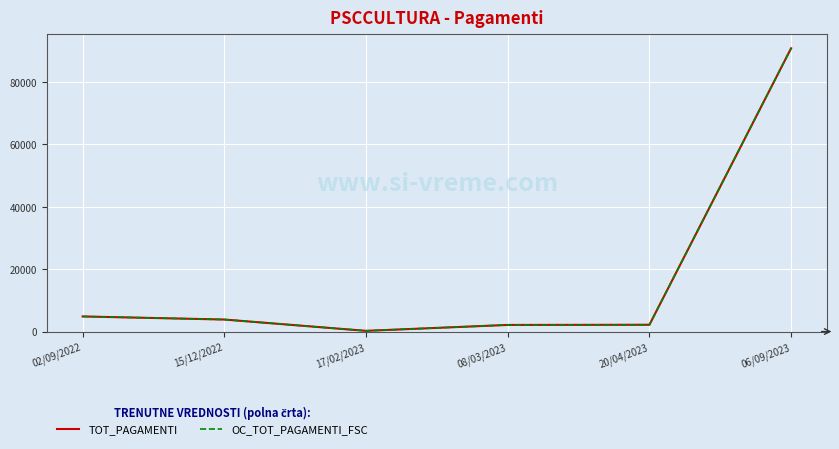

What is the difference between the TOT_PAGAMENTI values at 08/03/2023 and 02/09/2022?

2719.7